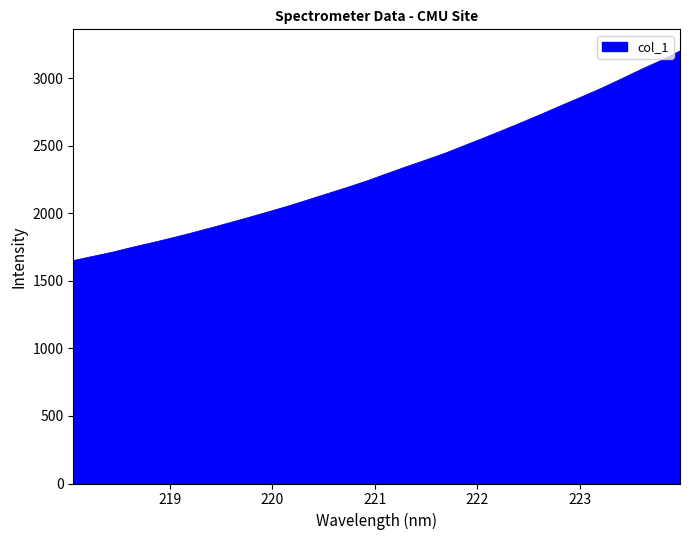

What is the smallest value displayed?

1651.5